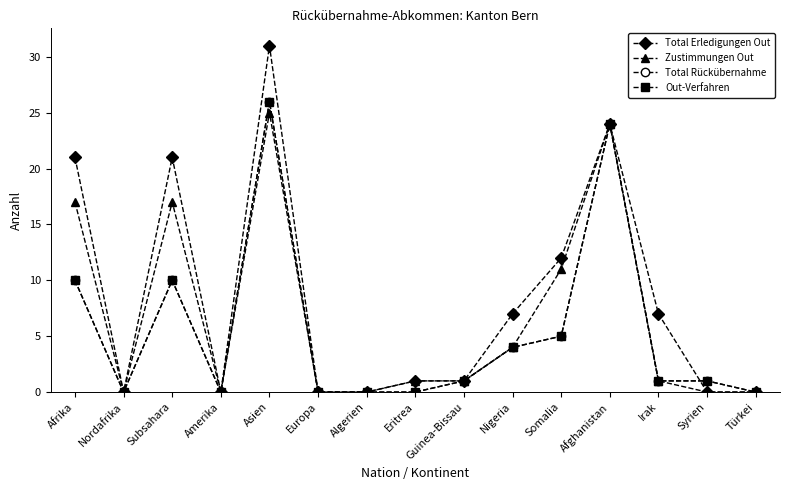

Reading left to right, extract all data points from this chart.

Total Erledigungen Out: 21	0	21	0	31	0	0	1	1	7	12	24	7	0	0
Zustimmungen Out: 17	0	17	0	25	0	0	1	1	4	11	24	1	0	0
Total Rückübernahme: 10	0	10	0	26	0	0	0	1	4	5	24	1	1	0
Out-Verfahren: 10	0	10	0	26	0	0	0	1	4	5	24	1	1	0